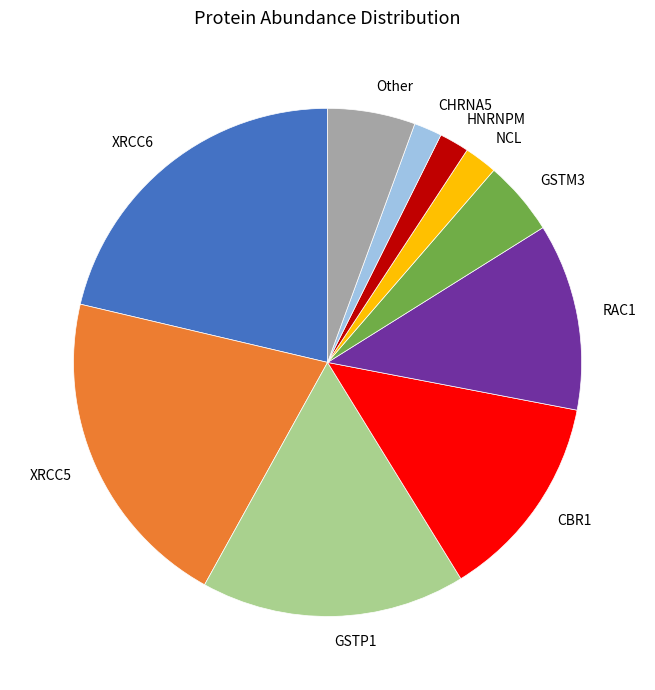

Between CBR1 and RAC1, which is larger?

CBR1